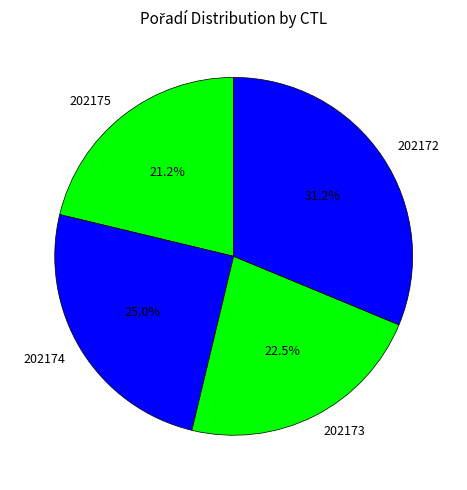

Which slice is the smallest?

202175